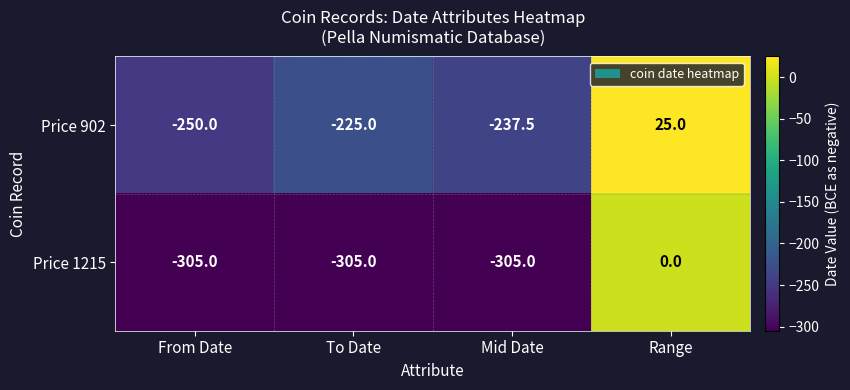

Reading right to left, what are all the values shown in this chart?

Price 902: 25.0	-237.5	-225.0	-250.0
Price 1215: 0.0	-305.0	-305.0	-305.0